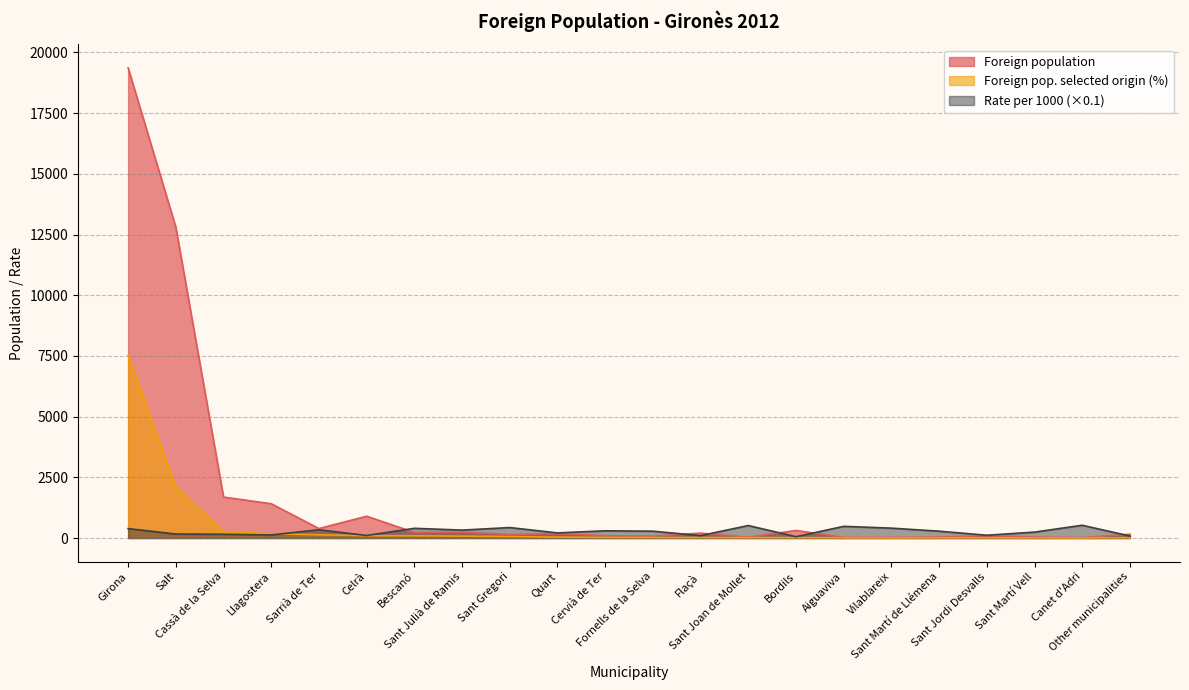

What are all the series names shown in the legend?

Foreign population, Foreign pop. selected origin (%), Rate per 1000 (×0.1)